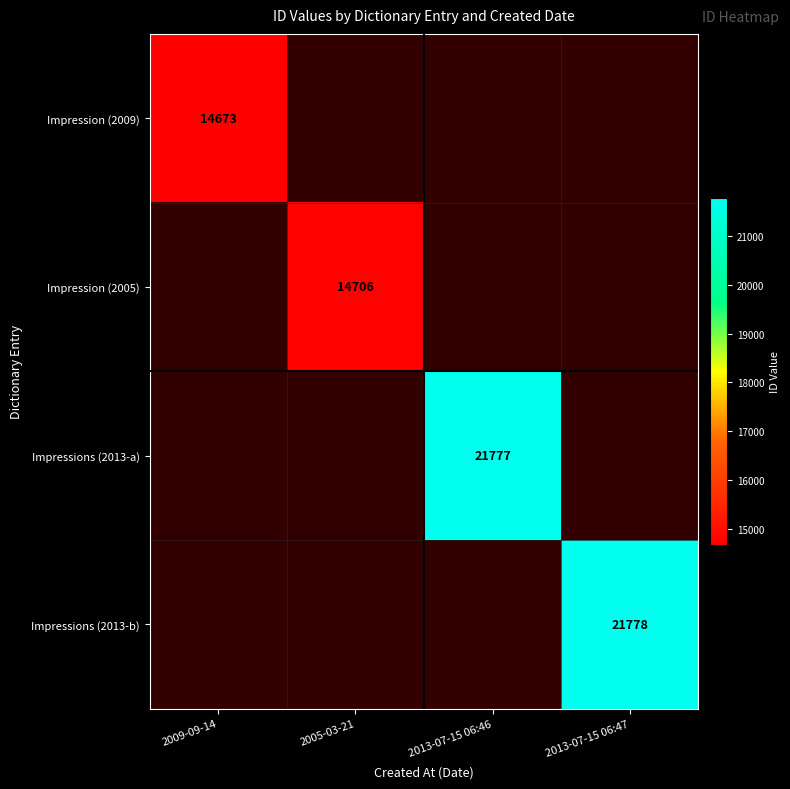

How many distinct data groups are displayed?

4